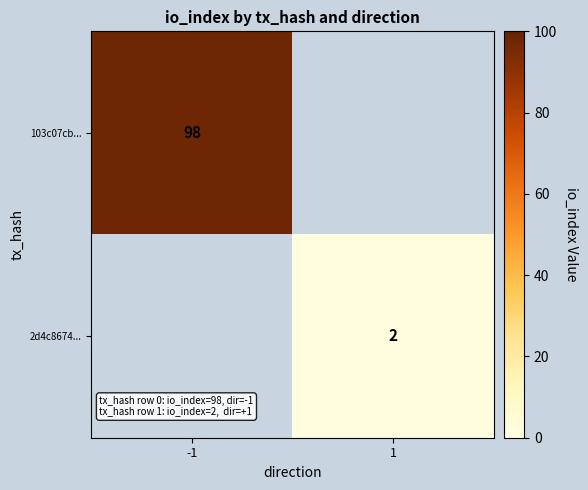

How many data points does each series have?

2